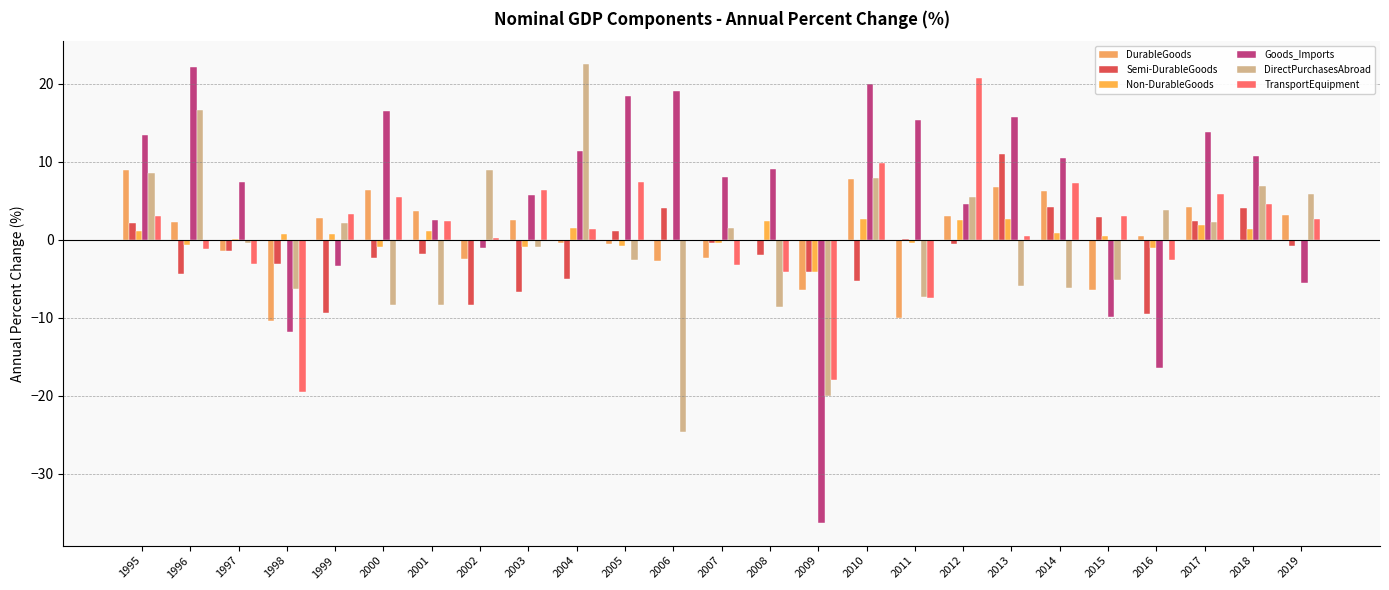

What is the total value across all series at 1995?

37.1